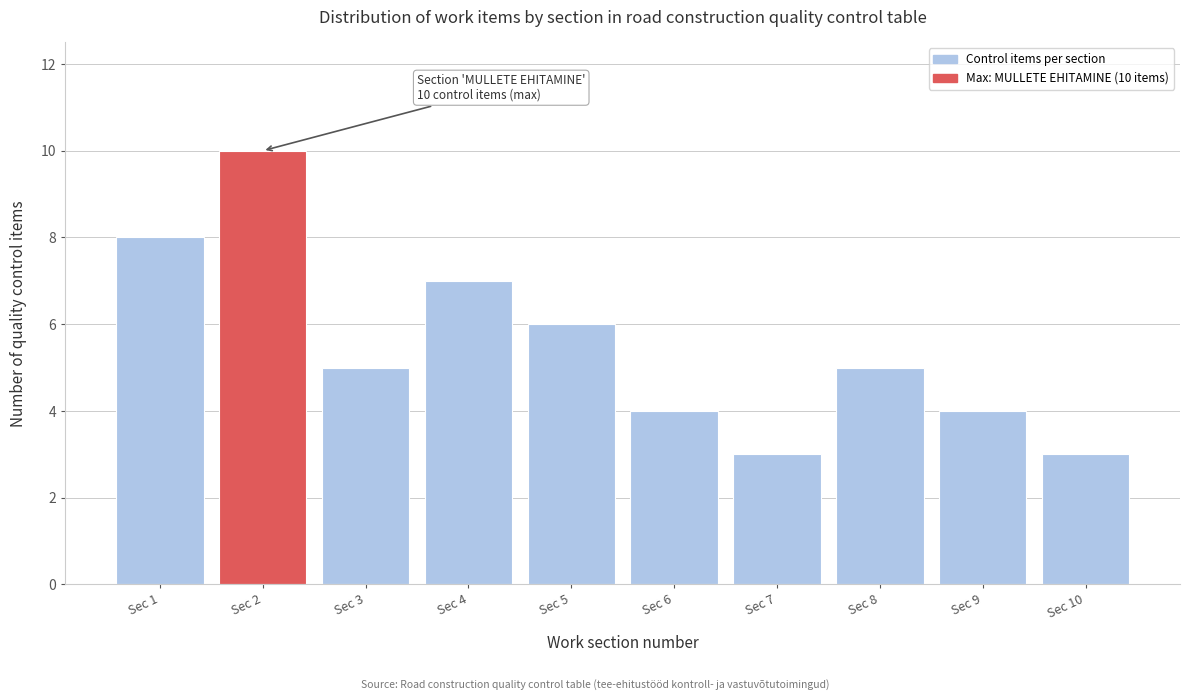

Reading left to right, transcribe all the data shown in this chart.

8	10	5	7	6	4	3	5	4	3